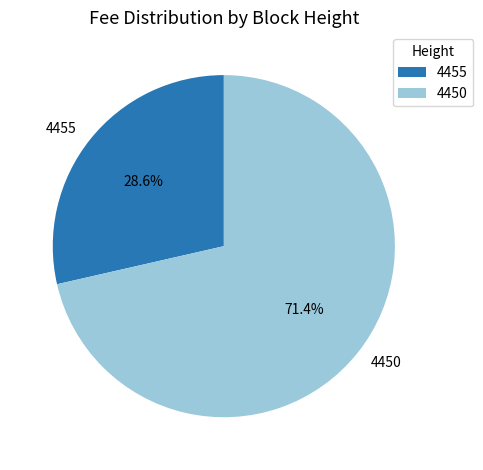

To the nearest percent, what is the average slice percentage?

50%